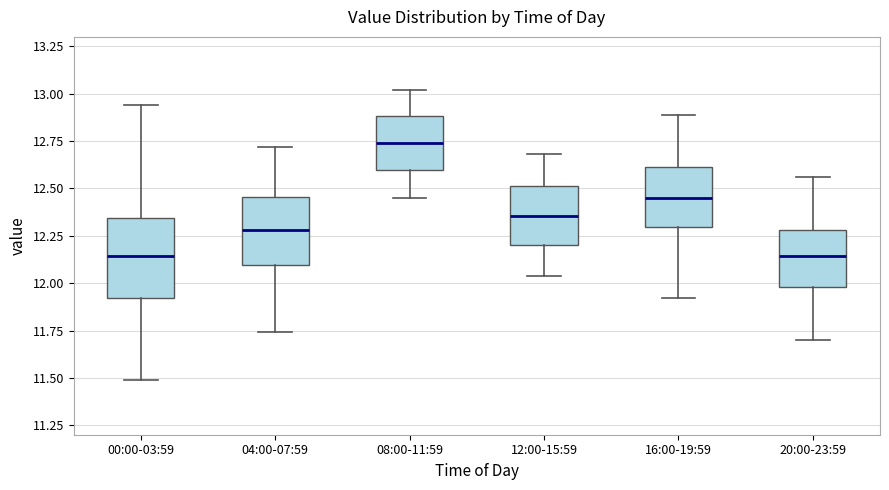

Which box is the tallest, from its lower edge to its upper edge?

00:00-03:59